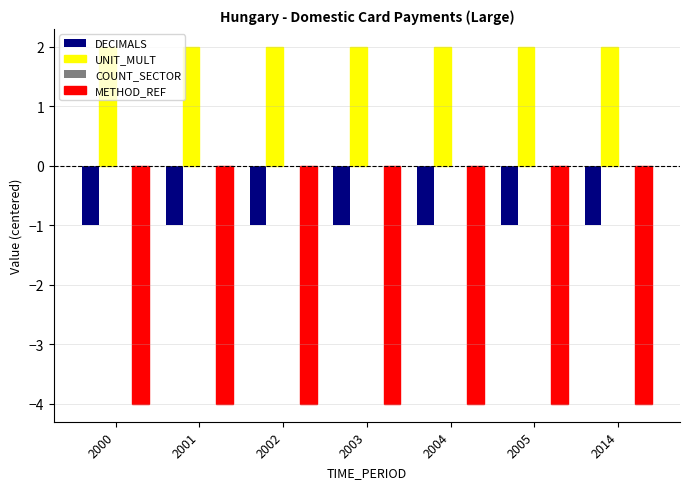

Read the DECIMALS value at 2005.

-1